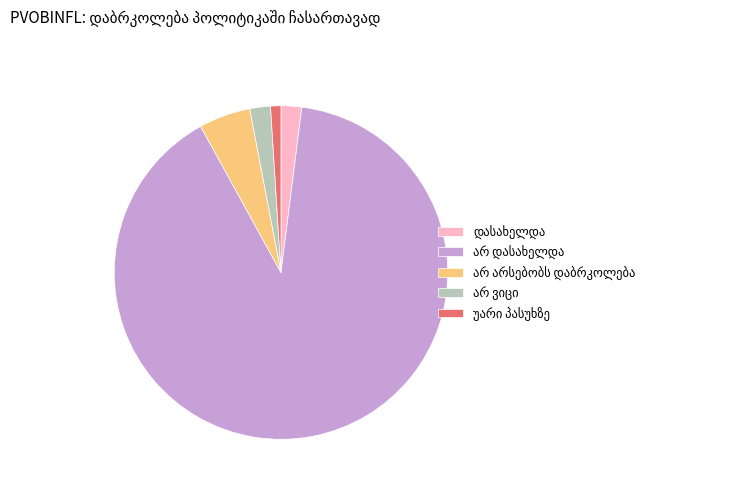

Is there a majority slice in this chart?

Yes